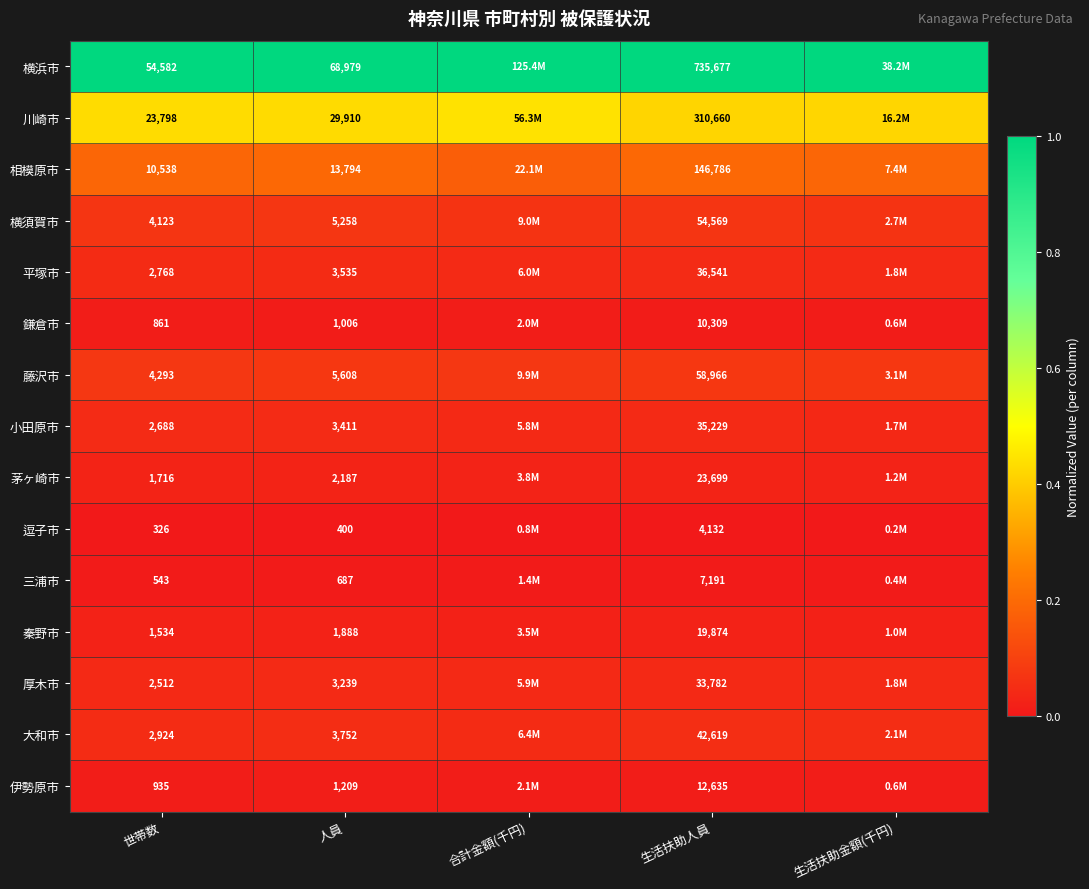

How many data points does each series have?

5